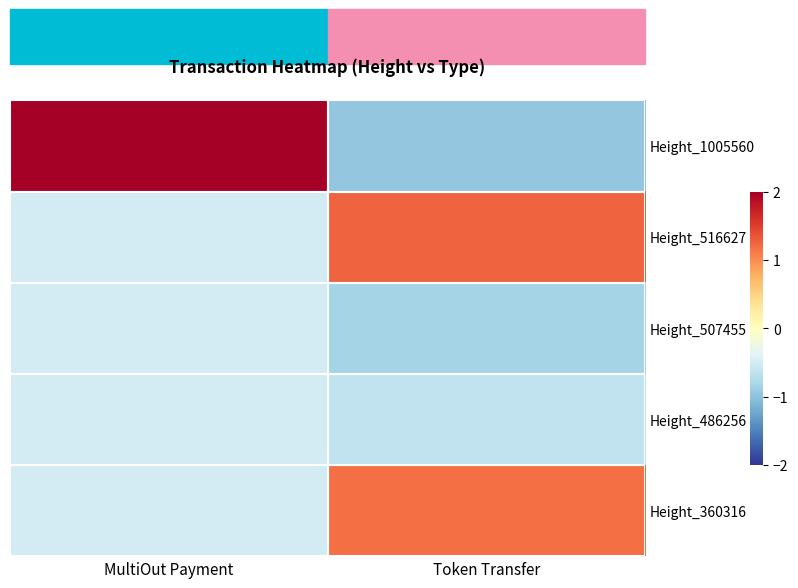

Which series has the widest spread of values?

Height_1005560